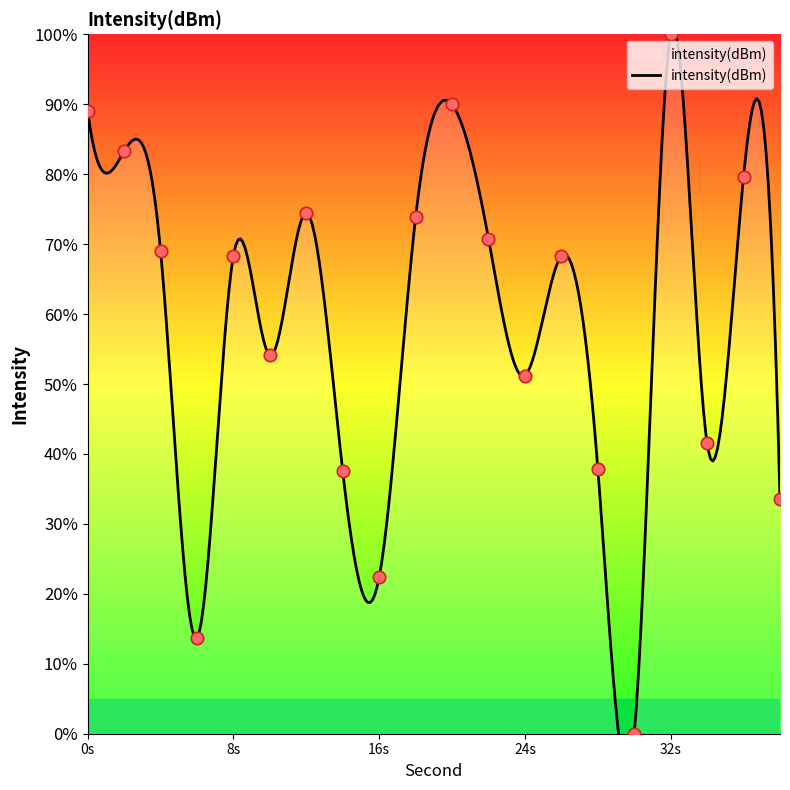

Which has a higher value, 22 or 28?

22